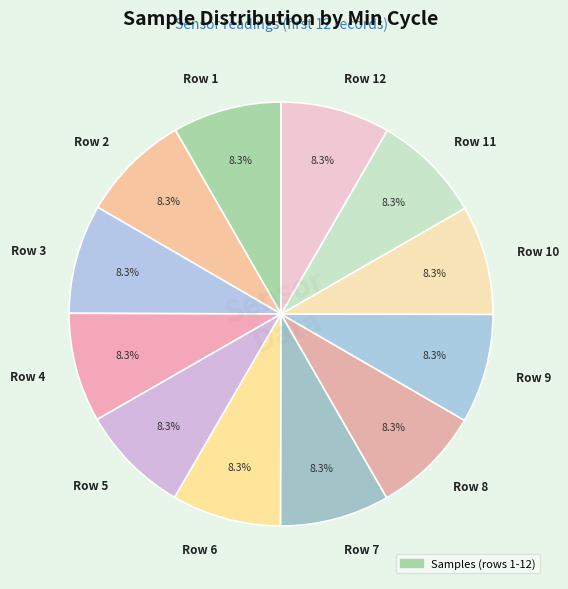

What is the ratio of the value at Row 10 to the value at Row 9?

1.0